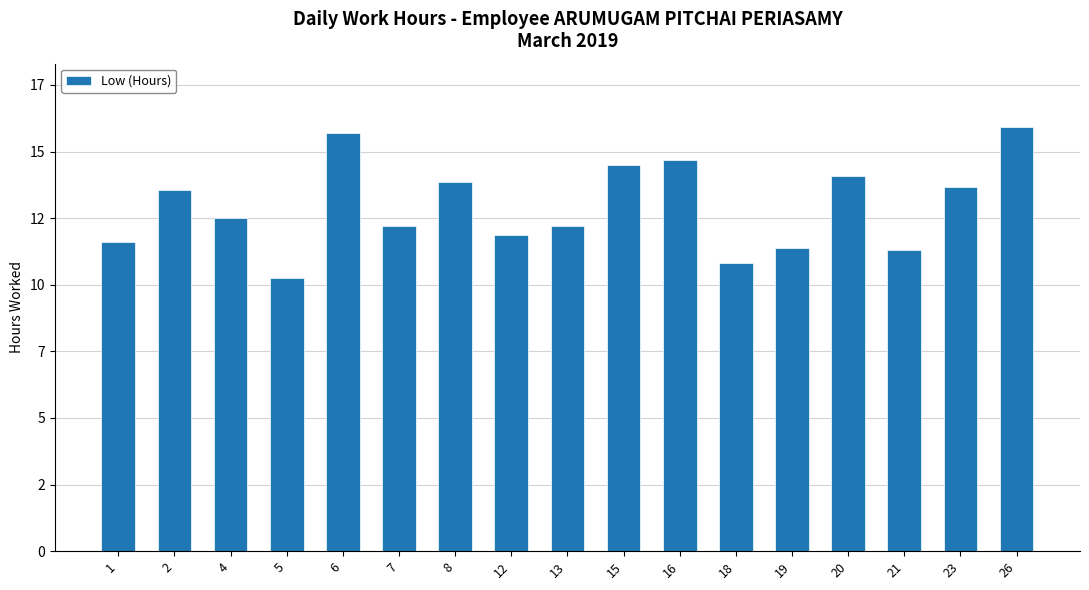

What is the sum of the values at 23 and 5?

23.9